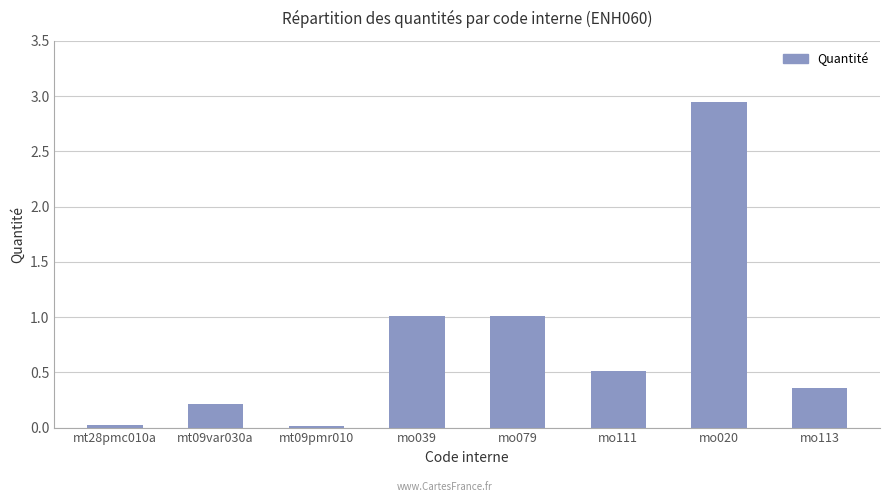

What is the difference between the values at mo113 and mo111?

0.2